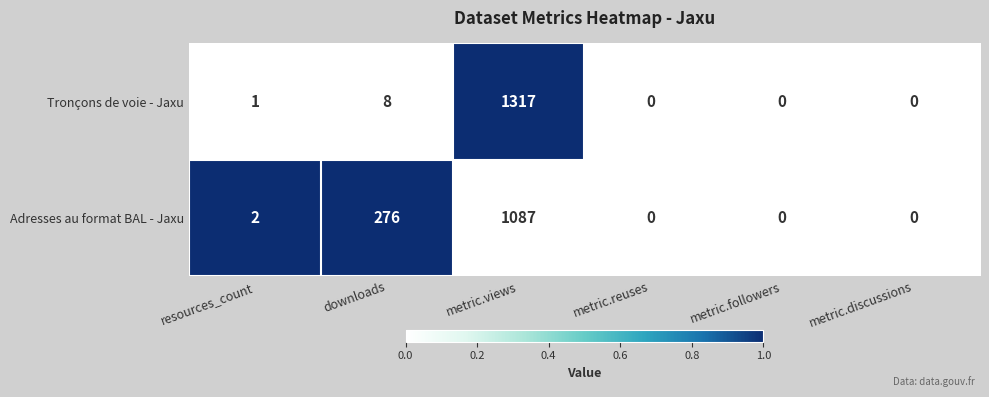

The value of Adresses au format BAL - Jaxu at resources_count is 1. True or false?

False